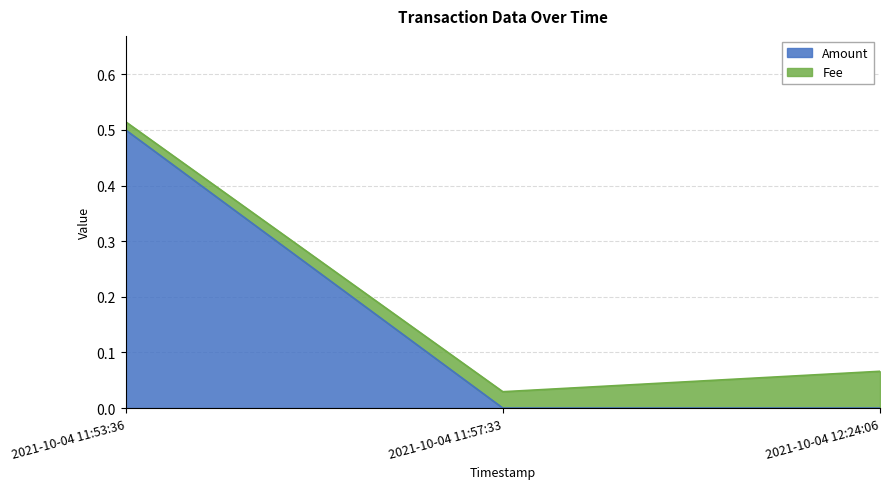

Reading right to left, extract all data points from this chart.

0.0	0.0	0.5